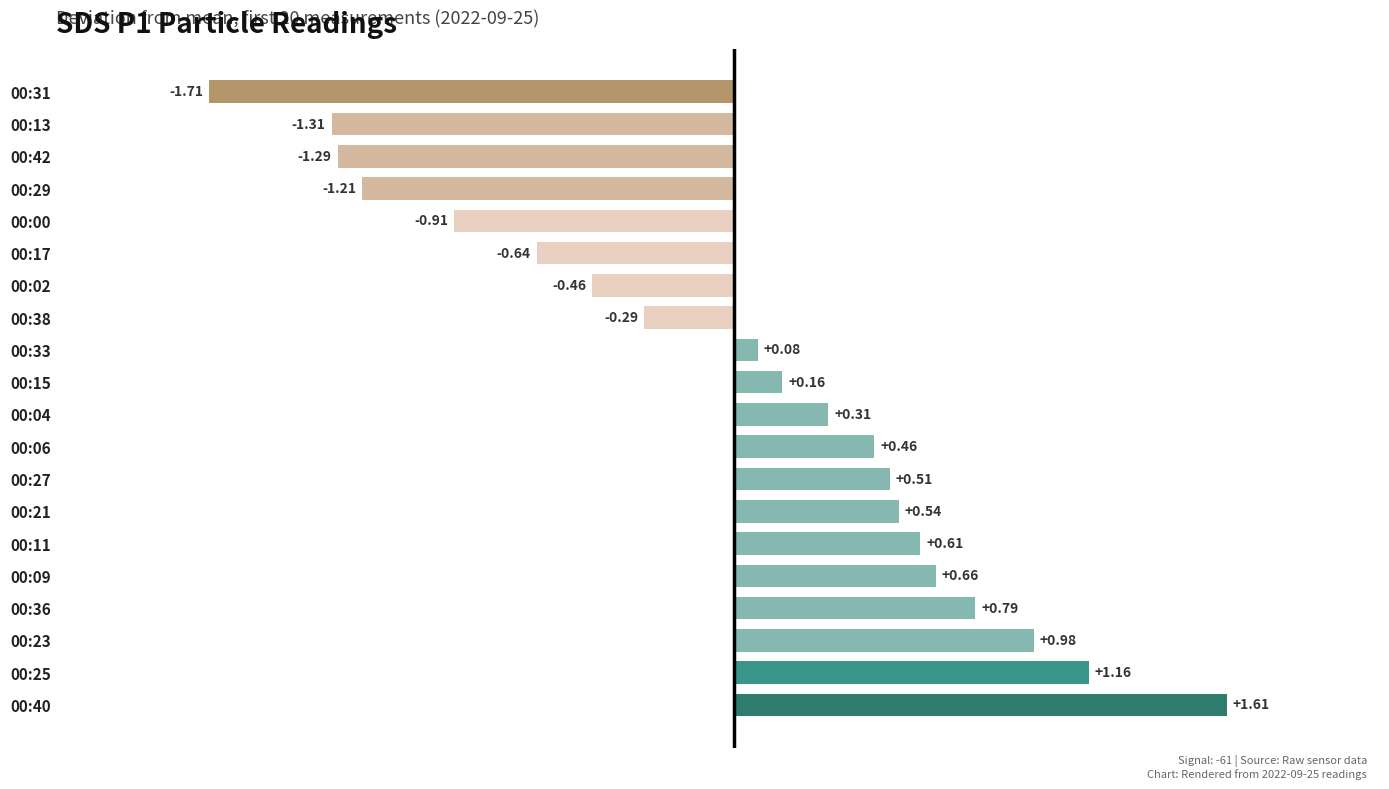

Rank the categories by value from lowest to highest.

00:31, 00:13, 00:42, 00:29, 00:00, 00:17, 00:02, 00:38, 00:33, 00:15, 00:04, 00:06, 00:27, 00:21, 00:11, 00:09, 00:36, 00:23, 00:25, 00:40